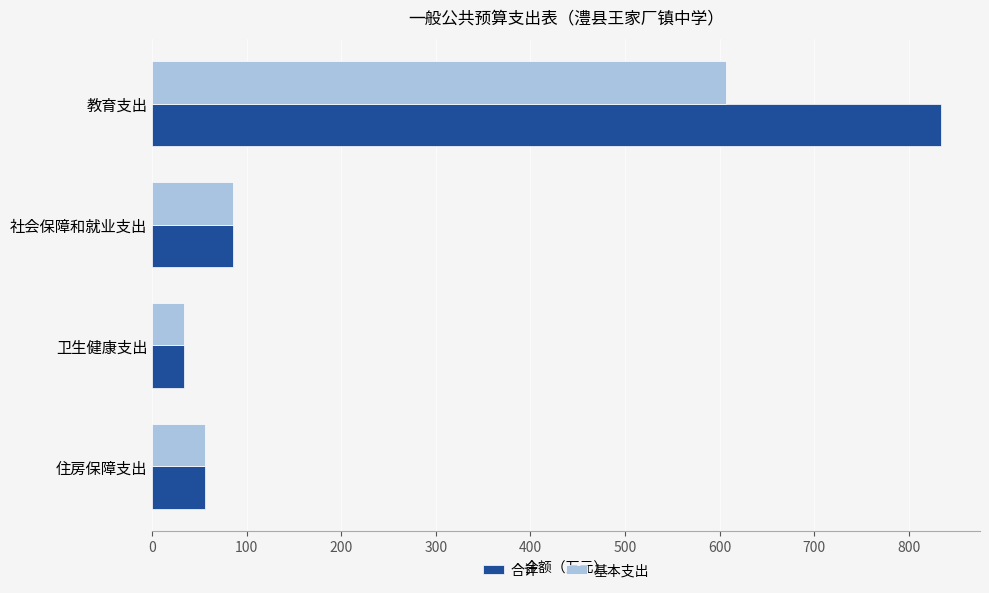

True or false: 合计 has a value of 833.7 at 教育支出.

True